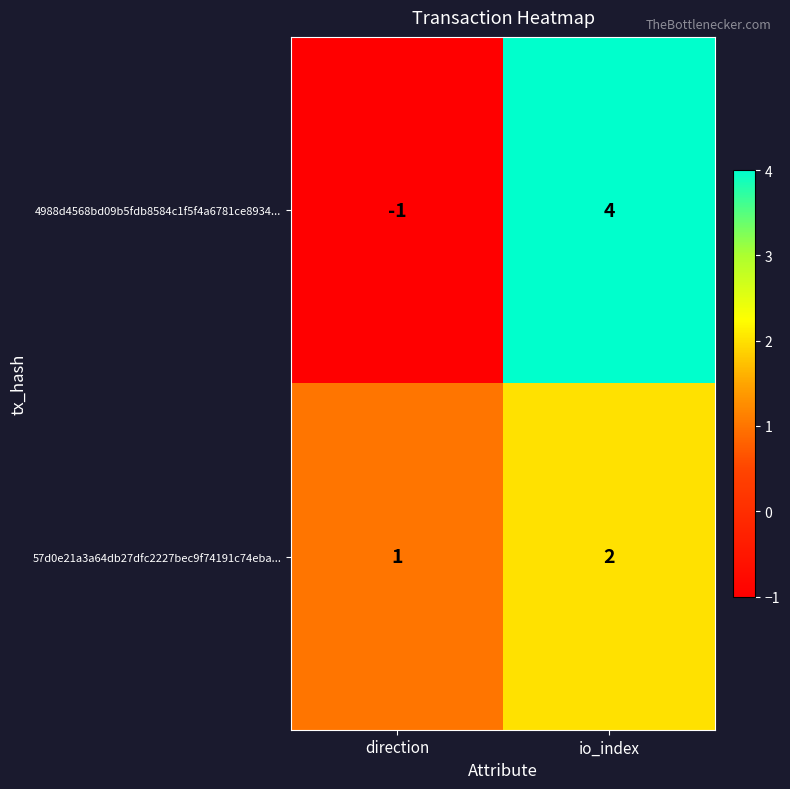

What is the difference between the 4988d4568bd09b5fdb8584c1f5f4a6781ce8934... values at direction and io_index?

5